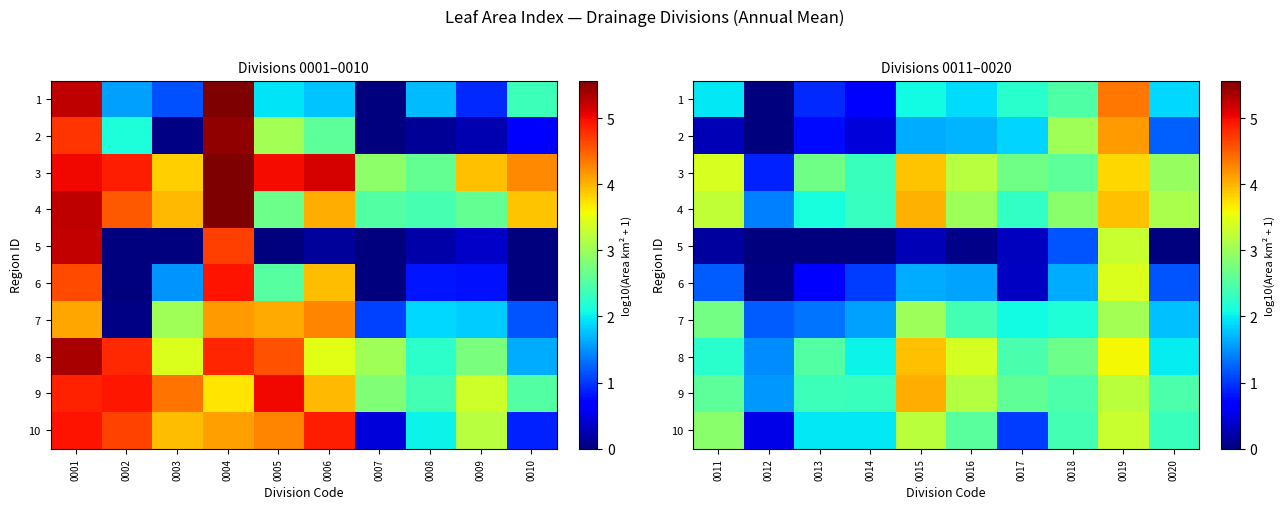

What is the sum of all 6 values?

12.8